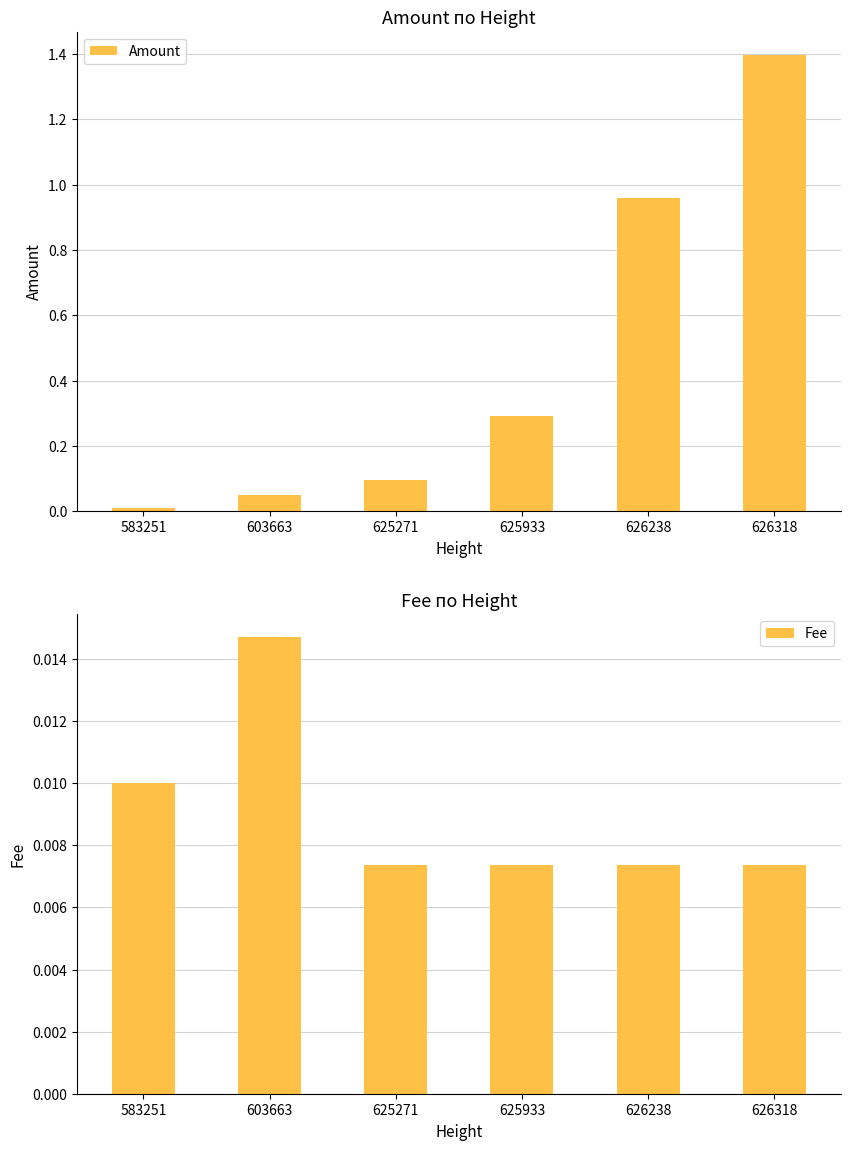

Where is Fee nearest to the value 0?

625271